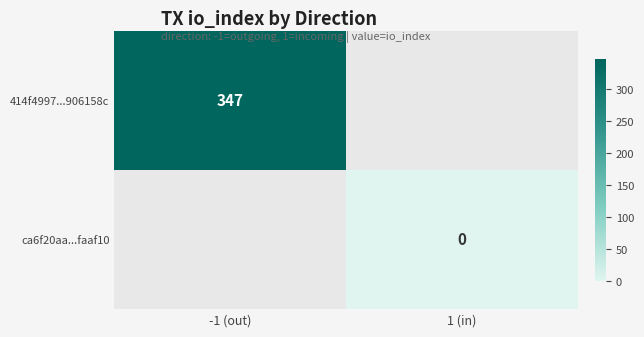

Is the value of 414f4997...906158c at -1 (out) greater than the value of ca6f20aa...faaf10 at 1 (in)?

Yes